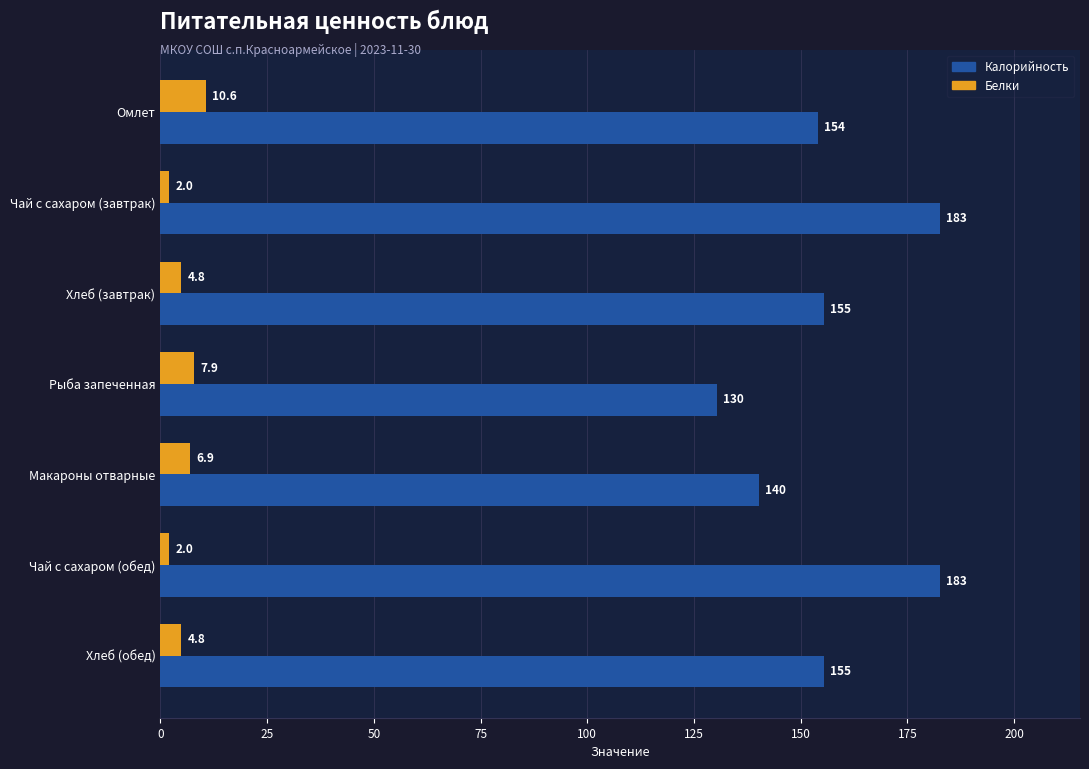

Which series has the largest total across all categories?

Калорийность